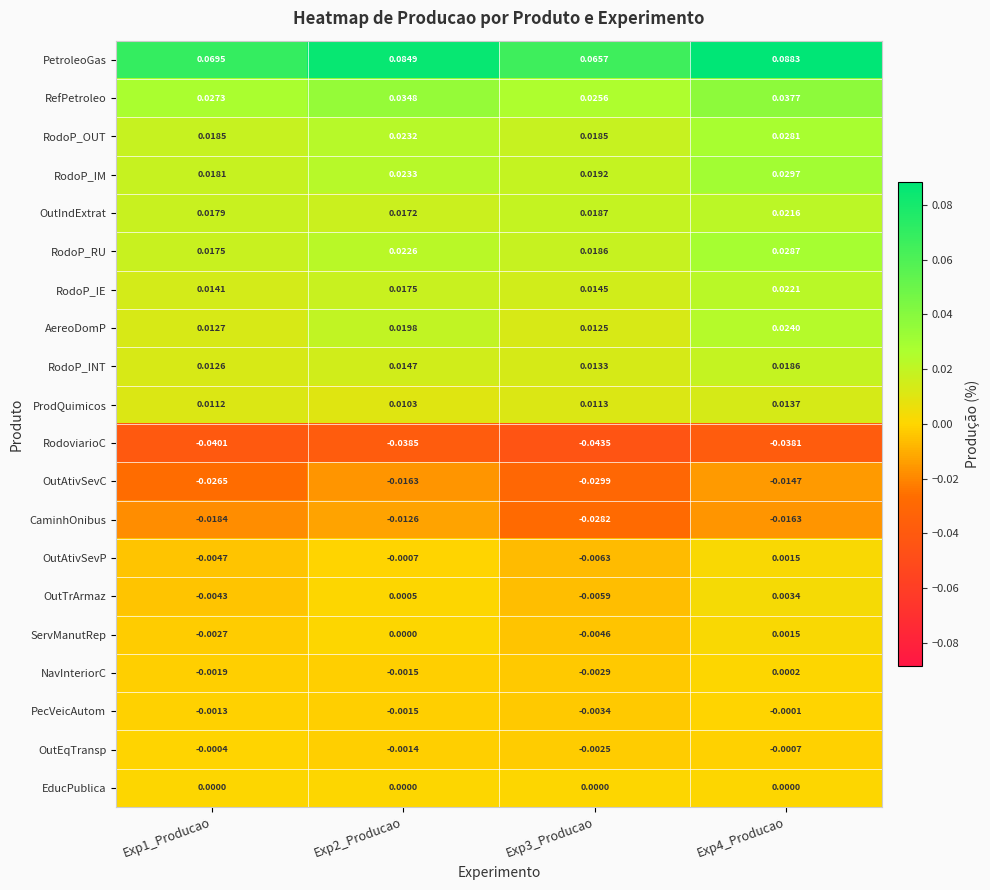

Which series changed the most between Exp2_Producao and Exp3_Producao?

PetroleoGas